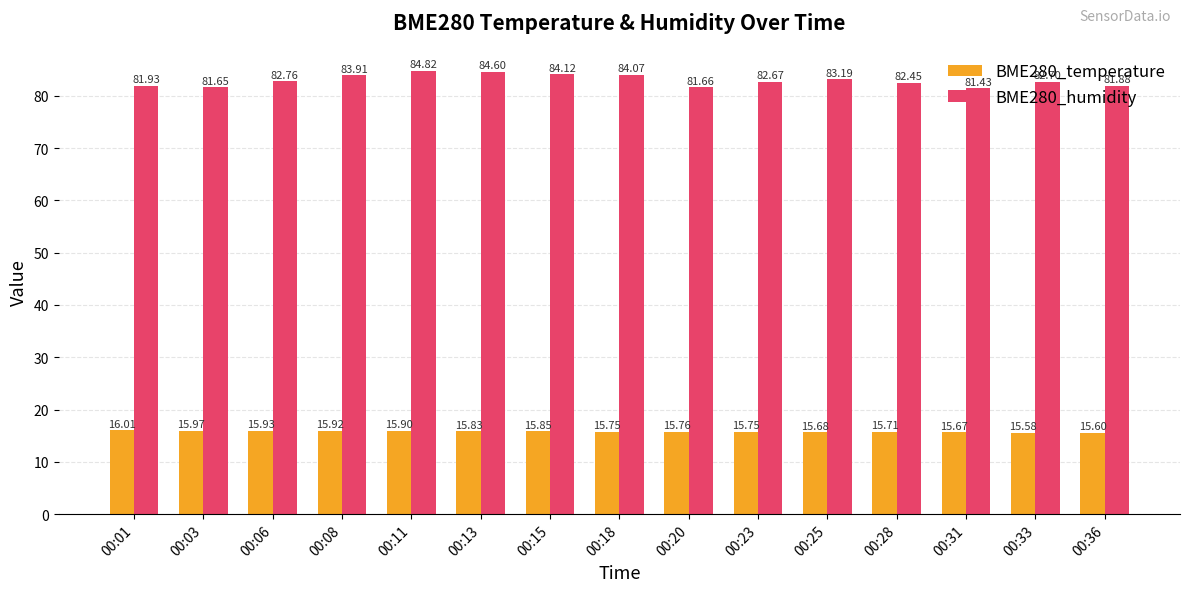

At 00:23, list the series in order from smallest to largest.

BME280_temperature, BME280_humidity